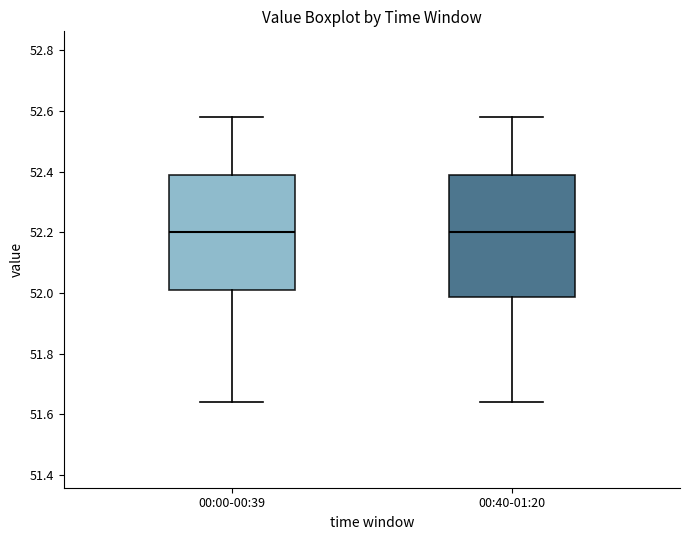

Reading left to right, read every box against the y-axis: the position of its median line, the range the box covers, and the ends of its whiskers. The values are not printed on the chart, so give them approximately, as read against the axis.

00:00-00:39: median 52.20, box 52.02 to 52.40, whiskers 51.64 to 52.58
00:40-01:20: median 52.20, box 51.98 to 52.40, whiskers 51.64 to 52.58